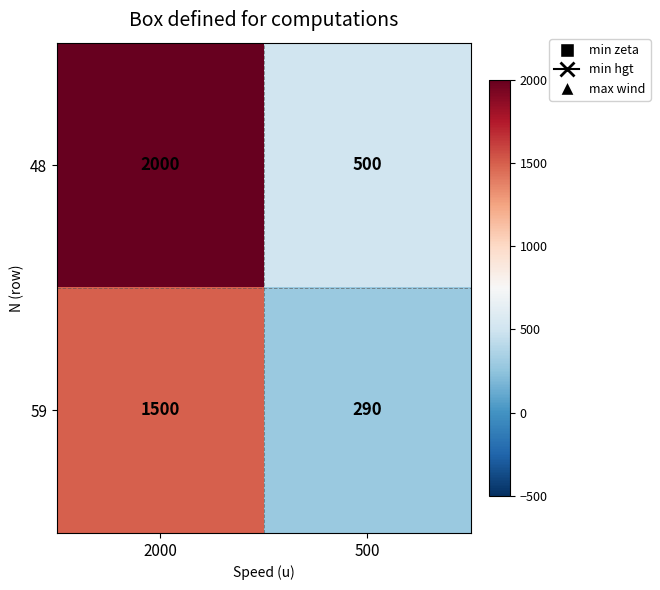

Count the number of categories in the chart.

2